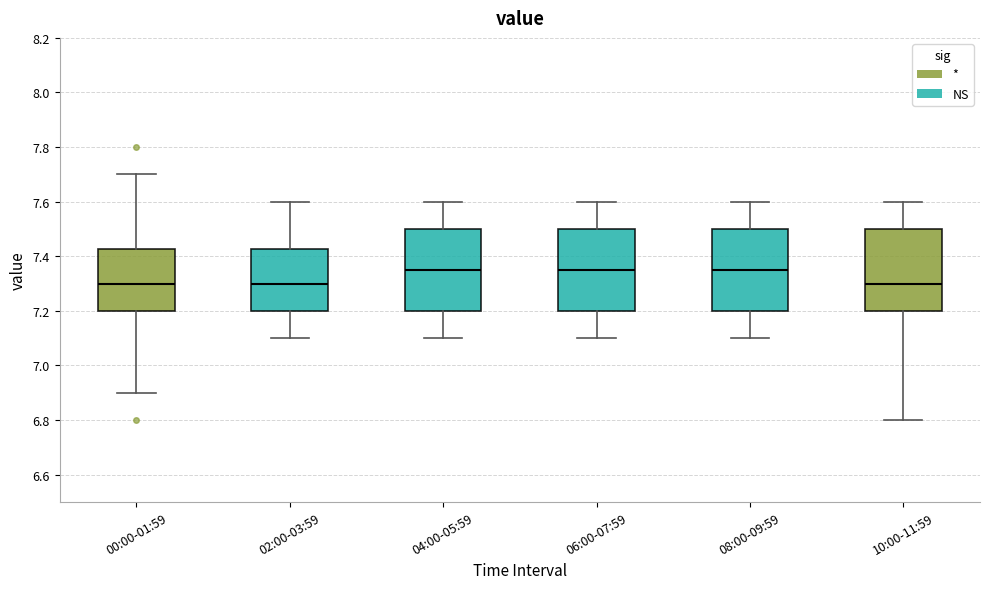

Reading left to right, transcribe this box plot: for each box, give where its median line is, the range the box spans, and where its two whiskers end, as read against the y-axis. The values are not printed on the chart, so give them approximately, as read against the axis.

00:00-01:59: median 7.30, box 7.20 to 7.42, whiskers 6.90 to 7.70
02:00-03:59: median 7.30, box 7.20 to 7.42, whiskers 7.10 to 7.60
04:00-05:59: median 7.36, box 7.20 to 7.50, whiskers 7.10 to 7.60
06:00-07:59: median 7.36, box 7.20 to 7.50, whiskers 7.10 to 7.60
08:00-09:59: median 7.36, box 7.20 to 7.50, whiskers 7.10 to 7.60
10:00-11:59: median 7.30, box 7.20 to 7.50, whiskers 6.80 to 7.60